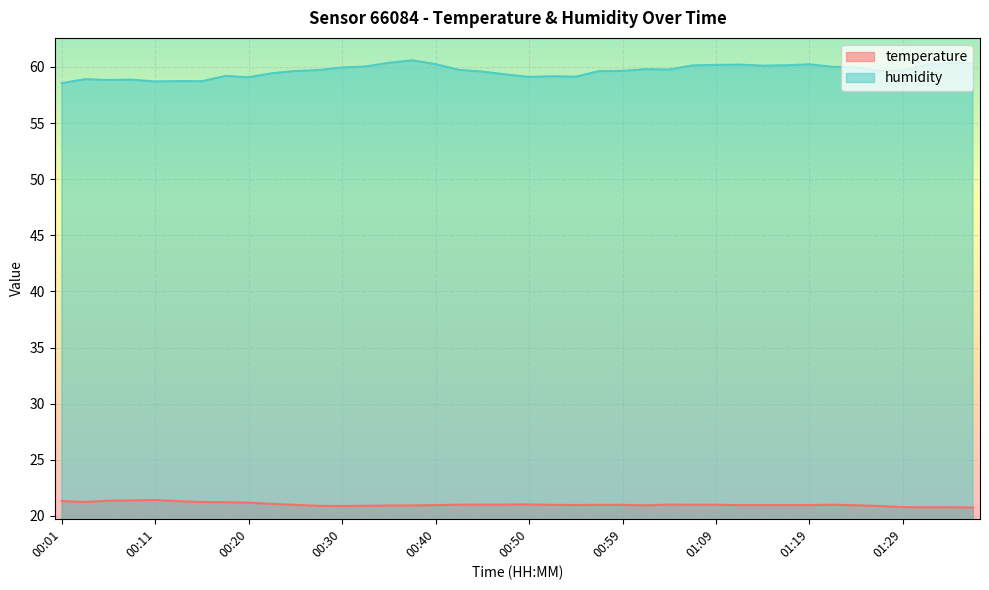

True or false: temperature and humidity cross at least once.

False